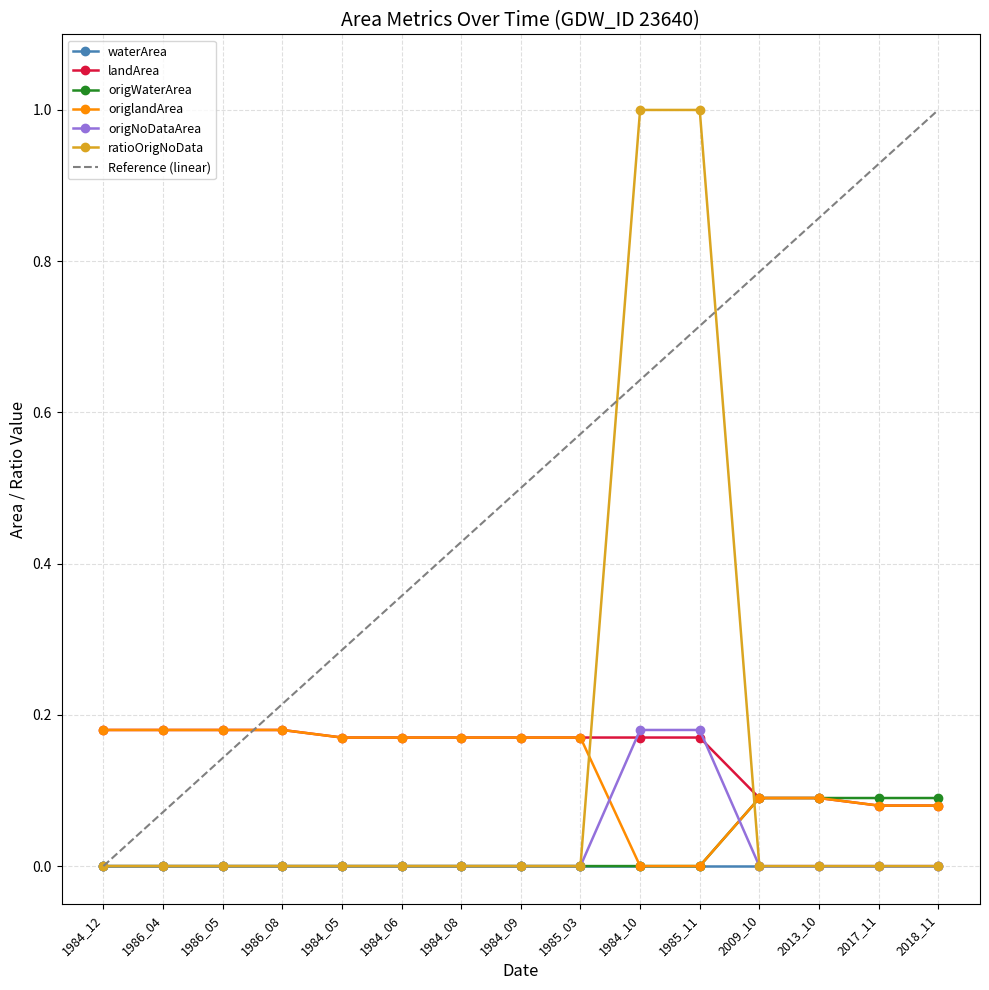

Is it true that origlandArea equals 0.1 at 2009_10?

True